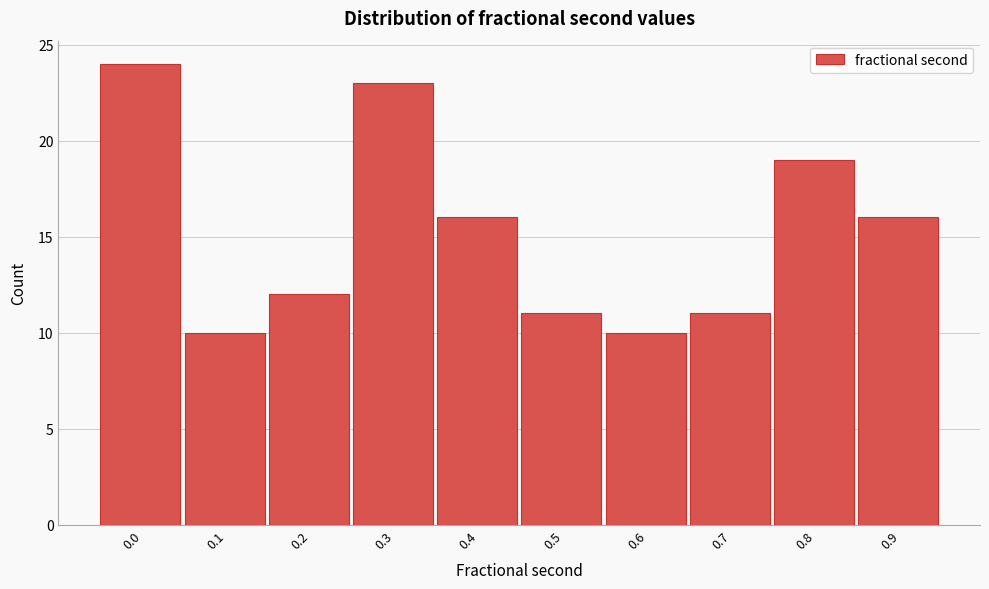

Reading left to right, list all the values displayed in this chart.

0.0=24	0.1=10	0.2=12	0.3=23	0.4=16	0.5=11	0.6=10	0.7=11	0.8=19	0.9=16